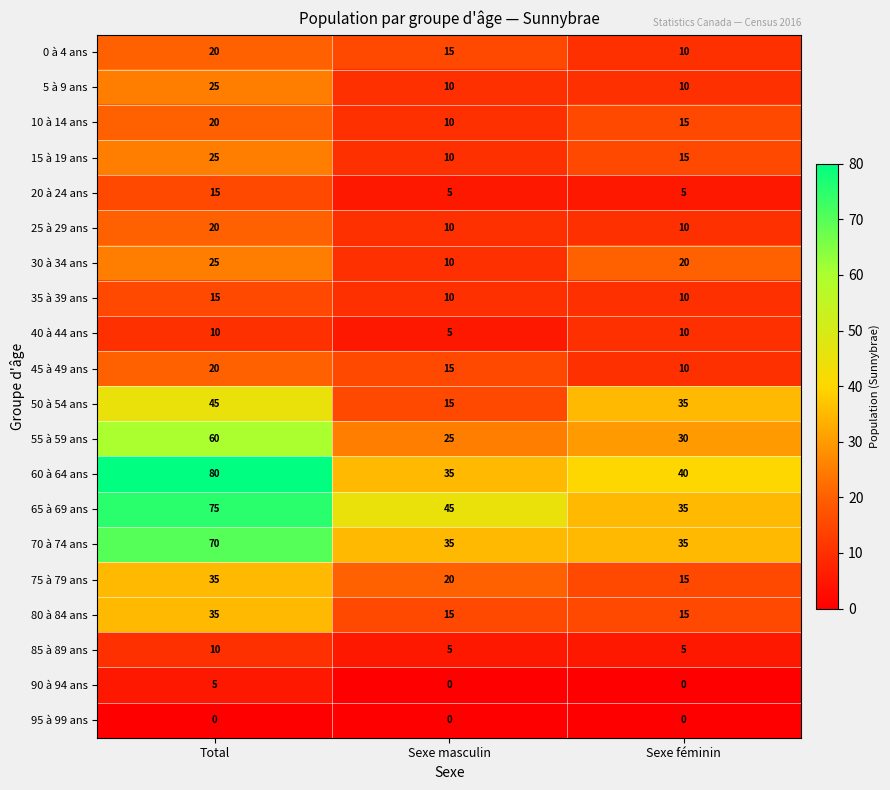

Which series changed the most between Sexe masculin and Sexe féminin?

50 à 54 ans